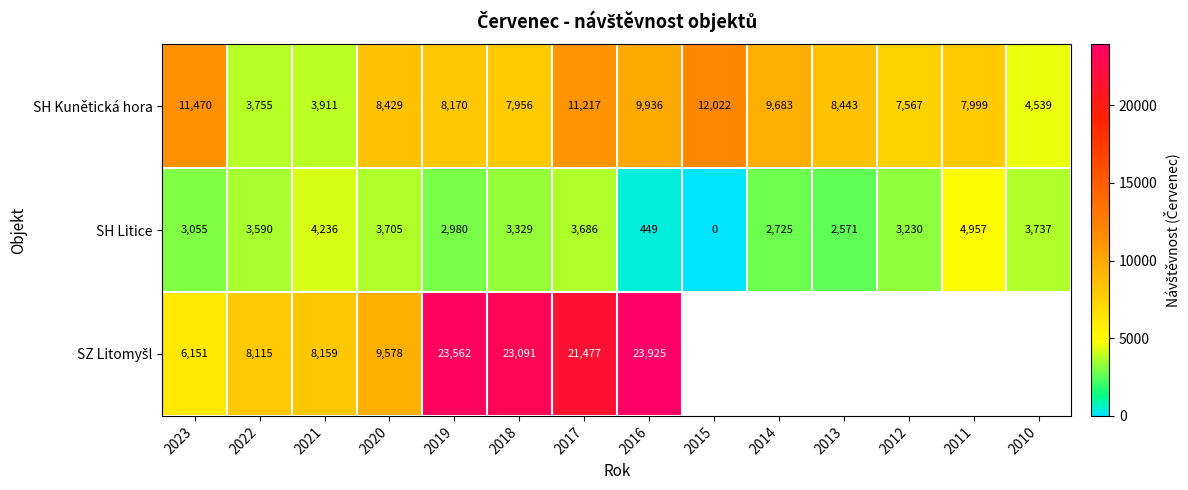

Is the value of SH Kunětická hora at 2017 greater than the value of SH Litice at 2019?

Yes